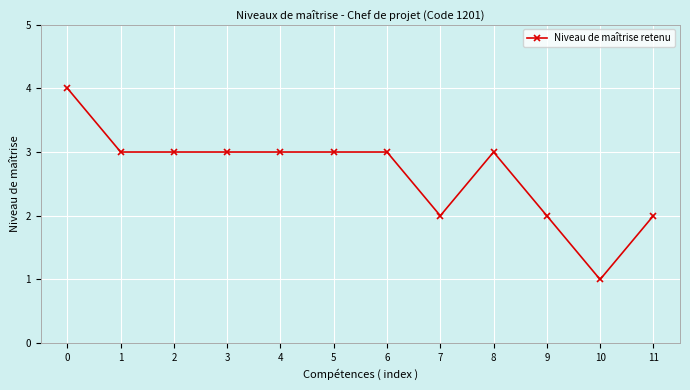

How many lines are shown in the chart?

1